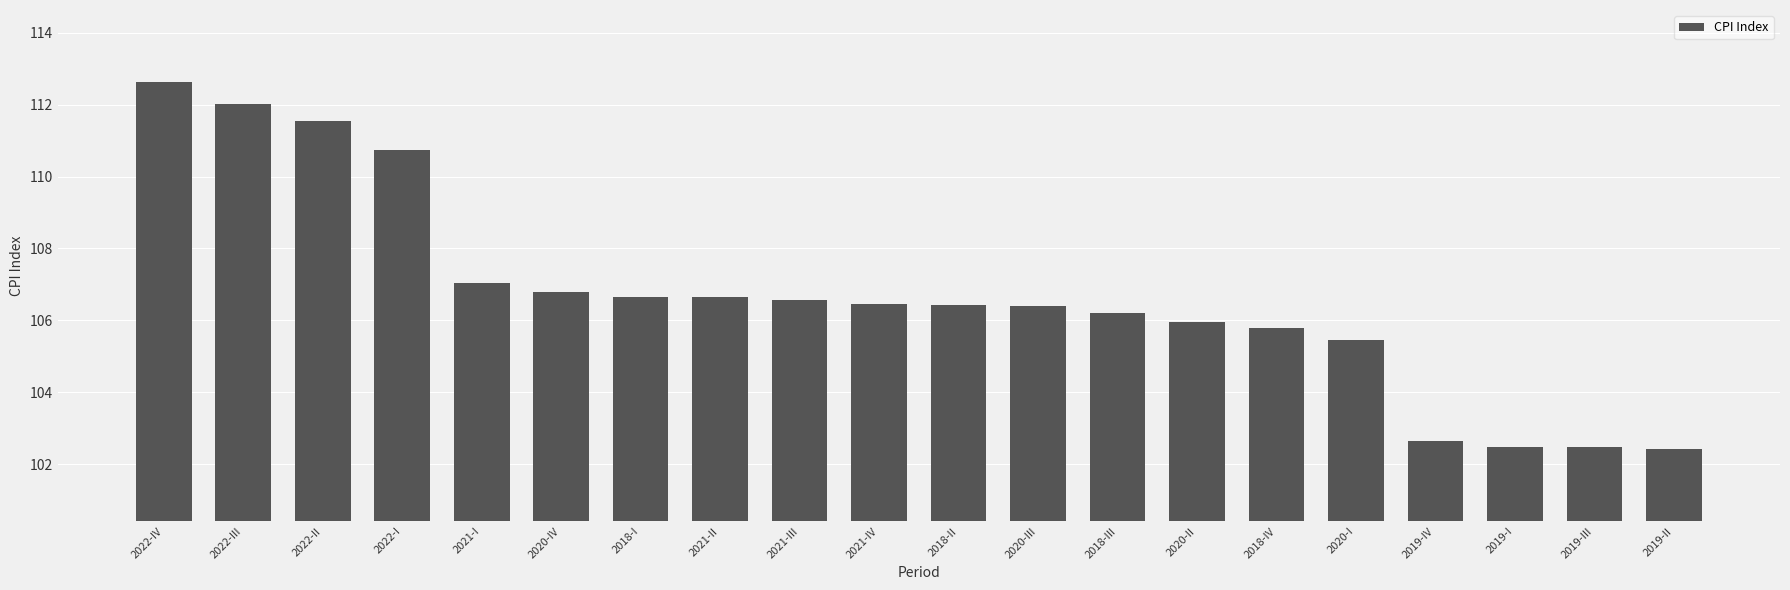

What is the value of the 10th bar from the left?

106.4